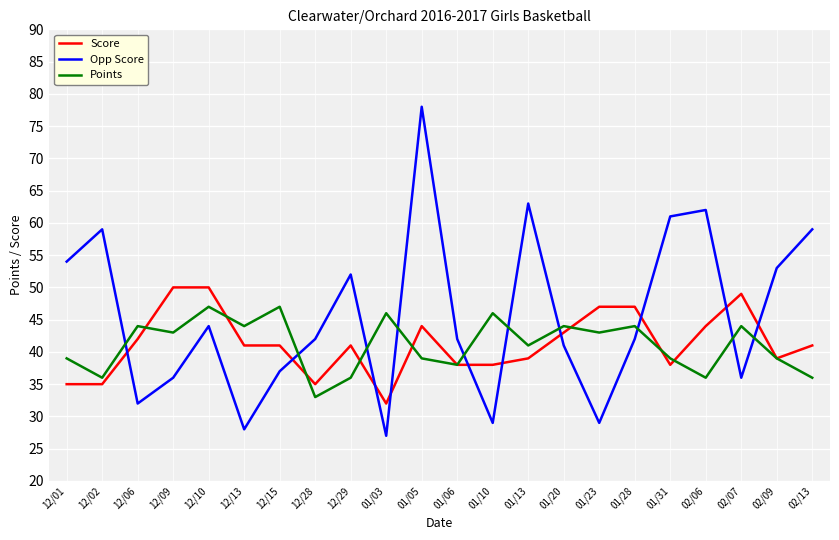

Is it true that Score equals 32 at 01/03?

True